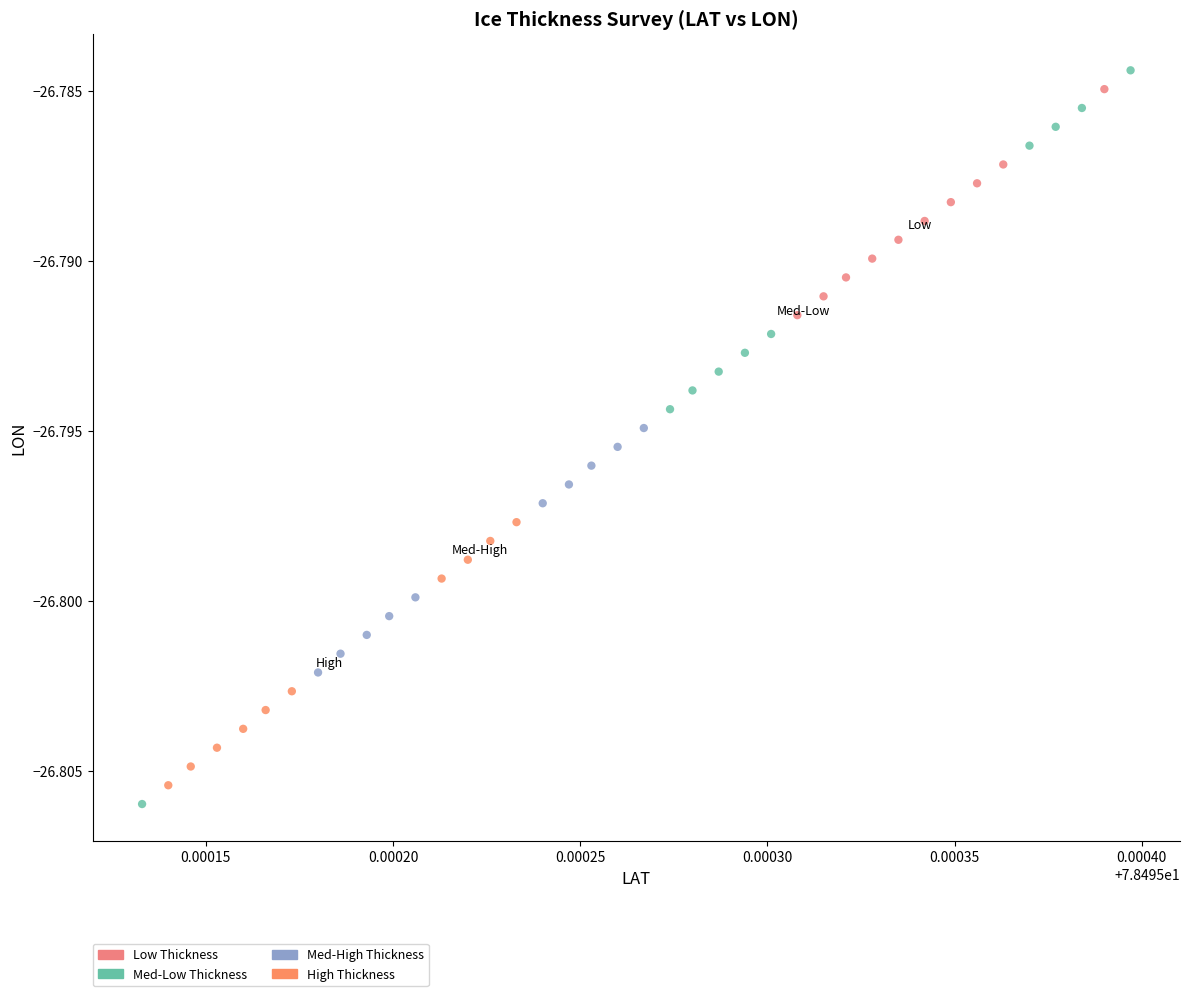

Which series has the largest Y range (max minus min)?

Med-Low Thickness